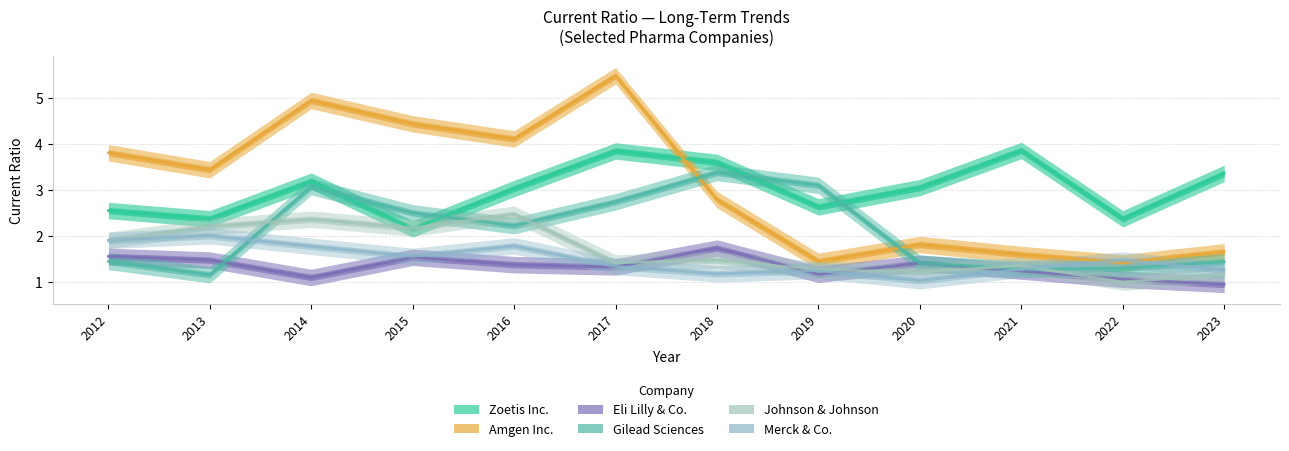

Reading left to right, extract all data points from this chart.

Zoetis Inc.: 2012=2.5	2013=2.4	2014=3.2	2015=2.1	2016=3.0	2017=3.9	2018=3.6	2019=2.6	2020=3.0	2021=3.9	2022=2.4	2023=3.4
Amgen Inc.: 2012=3.8	2013=3.4	2014=5.0	2015=4.4	2016=4.1	2017=5.5	2018=2.8	2019=1.4	2020=1.8	2021=1.6	2022=1.4	2023=1.6
Eli Lilly & Co.: 2012=1.6	2013=1.5	2014=1.1	2015=1.5	2016=1.4	2017=1.3	2018=1.7	2019=1.2	2020=1.4	2021=1.2	2022=1.1	2023=0.9
Gilead Sciences: 2012=1.4	2013=1.1	2014=3.1	2015=2.5	2016=2.2	2017=2.7	2018=3.4	2019=3.1	2020=1.4	2021=1.3	2022=1.3	2023=1.4
Johnson & Johnson: 2012=1.9	2013=2.2	2014=2.4	2015=2.2	2016=2.5	2017=1.4	2018=1.5	2019=1.3	2020=1.2	2021=1.4	2022=1.0	2023=1.2
Merck & Co.: 2012=1.9	2013=2.0	2014=1.8	2015=1.6	2016=1.8	2017=1.3	2018=1.2	2019=1.2	2020=1.0	2021=1.3	2022=1.5	2023=1.2